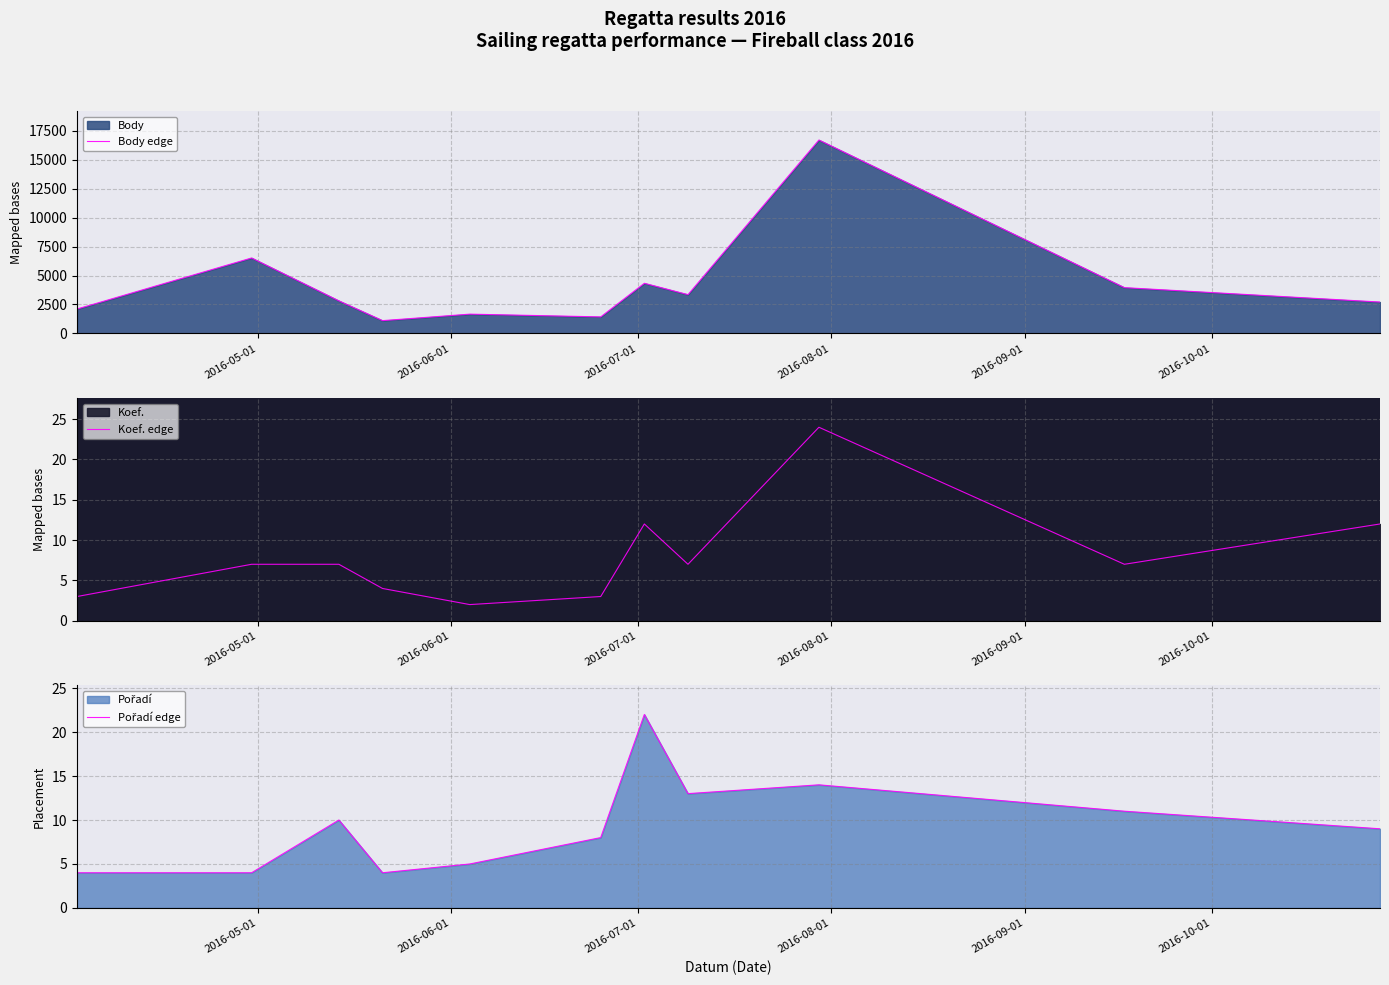

At how many categories does at least one series exceed 10950?

1